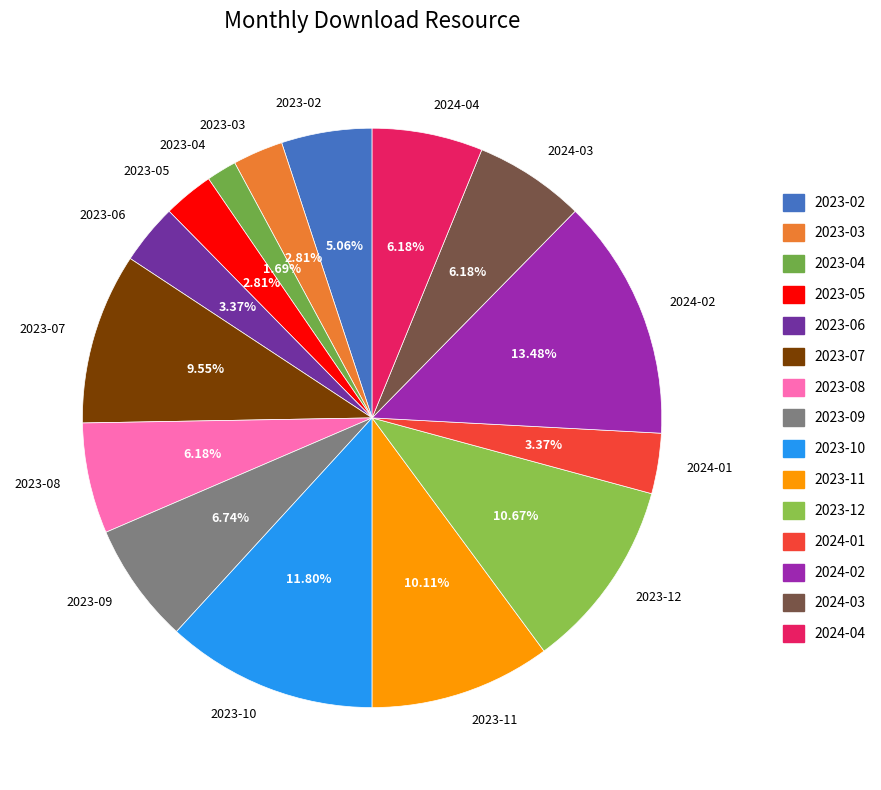

Does 2024-04 represent more than half of the total?

No